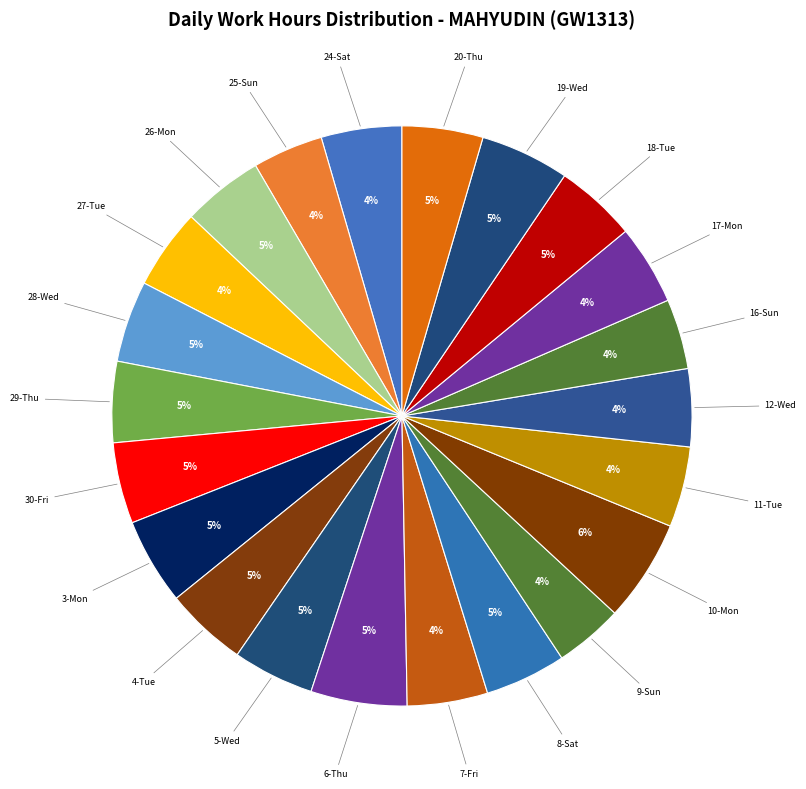

How many segments does this pie chart have?

22